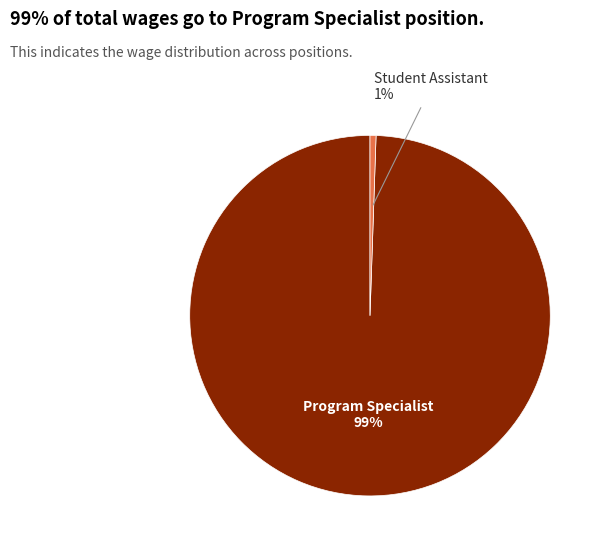

Is there a majority slice in this chart?

Yes